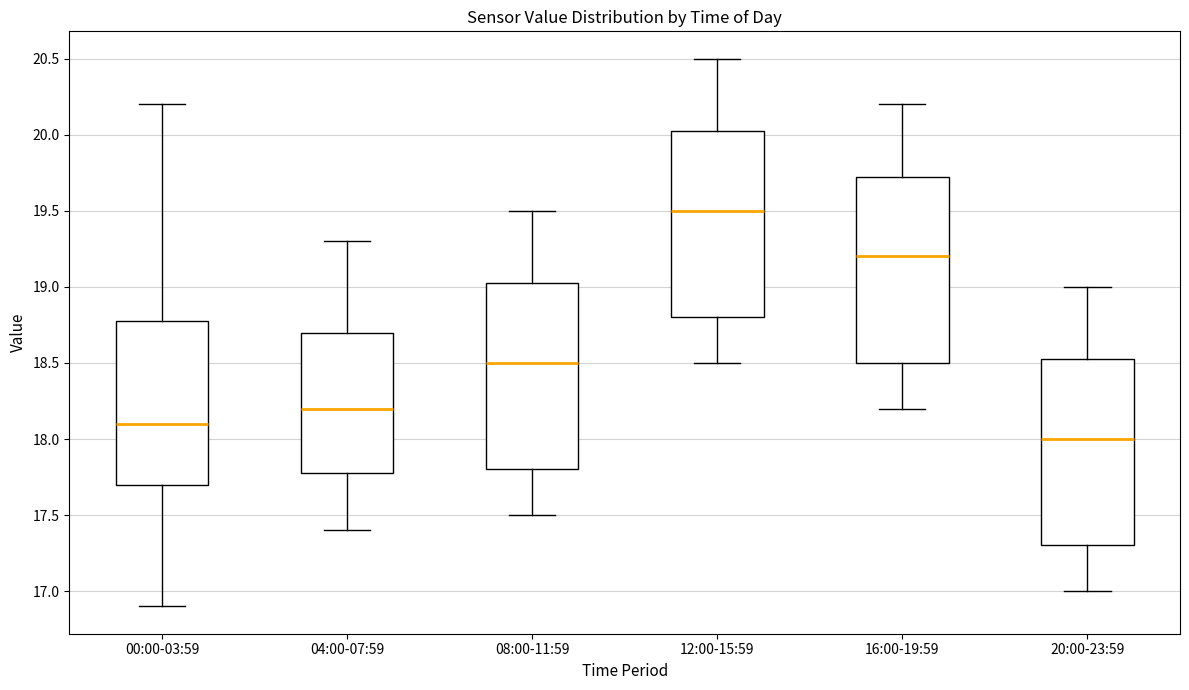

Reading left to right, transcribe this box plot: for each box, give where its median line is, the range the box spans, and where its two whiskers end, as read against the y-axis. The values are not printed on the chart, so give them approximately, as read against the axis.

00:00-03:59: median 18.10, box 17.70 to 18.80, whiskers 16.90 to 20.20
04:00-07:59: median 18.20, box 17.80 to 18.70, whiskers 17.40 to 19.30
08:00-11:59: median 18.50, box 17.80 to 19.05, whiskers 17.50 to 19.50
12:00-15:59: median 19.50, box 18.80 to 20.05, whiskers 18.50 to 20.50
16:00-19:59: median 19.20, box 18.50 to 19.75, whiskers 18.20 to 20.20
20:00-23:59: median 18.00, box 17.30 to 18.55, whiskers 17.00 to 19.00